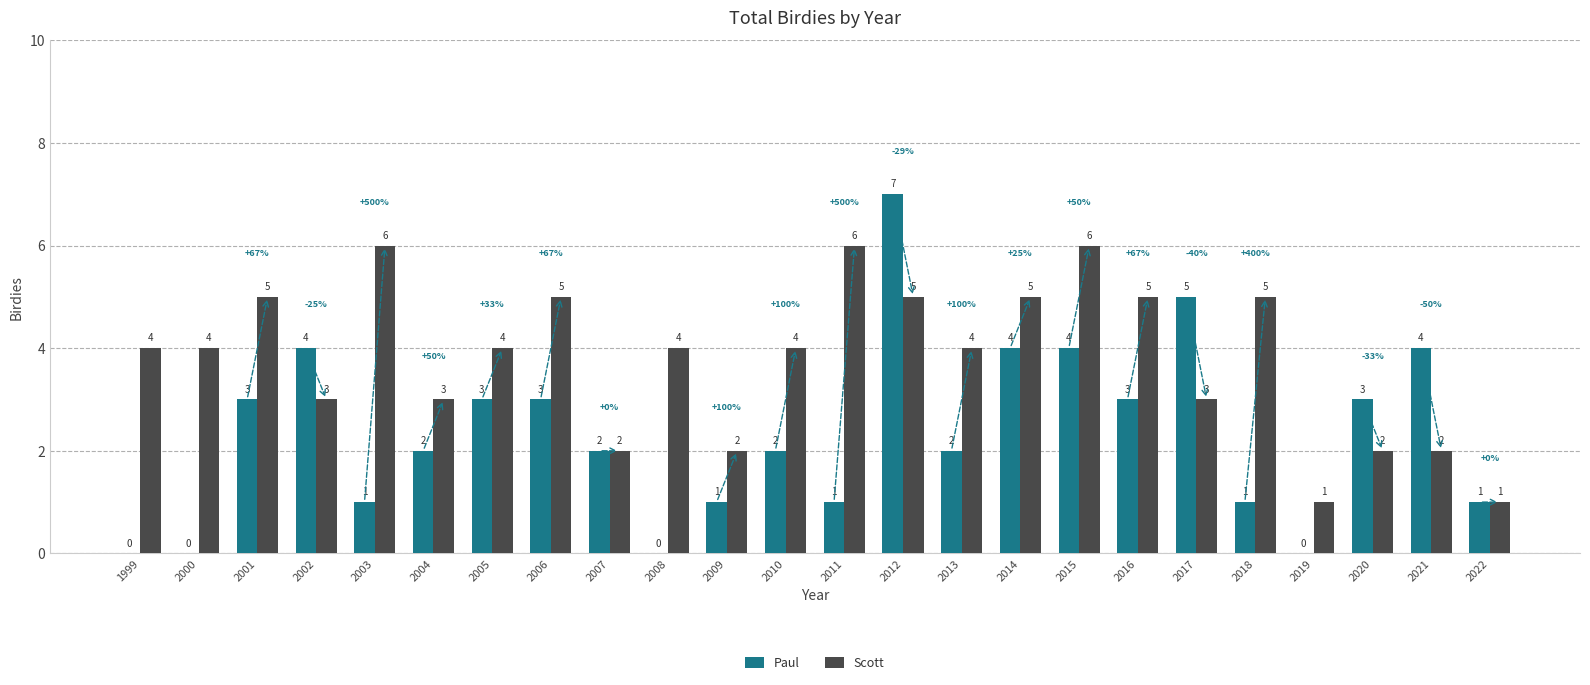

What is the average value of the Scott series?

4